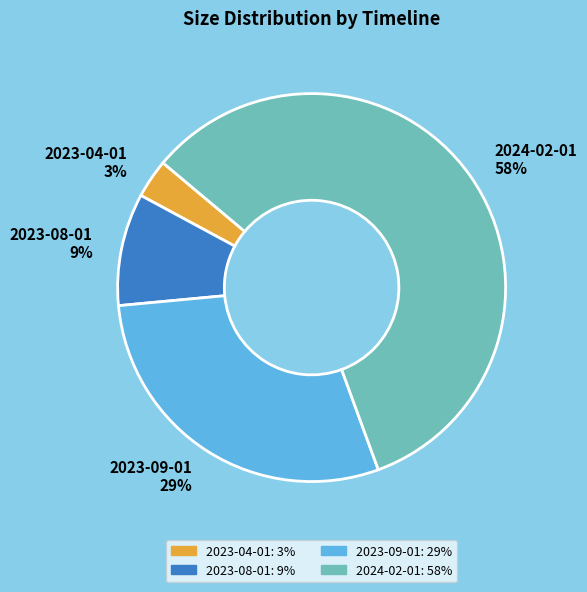

Which has a higher value, 2023-08-01 or 2023-04-01?

2023-08-01